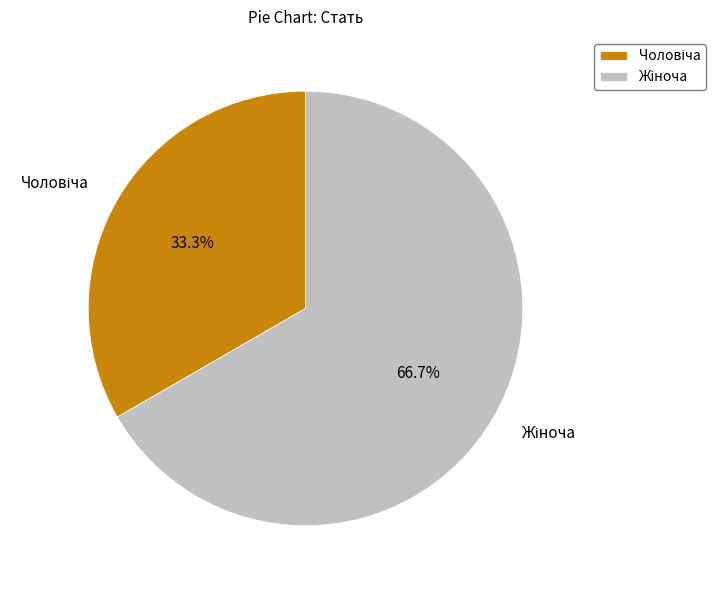

To the nearest percent, what is the combined percentage of Жіноча and Чоловіча?

100%